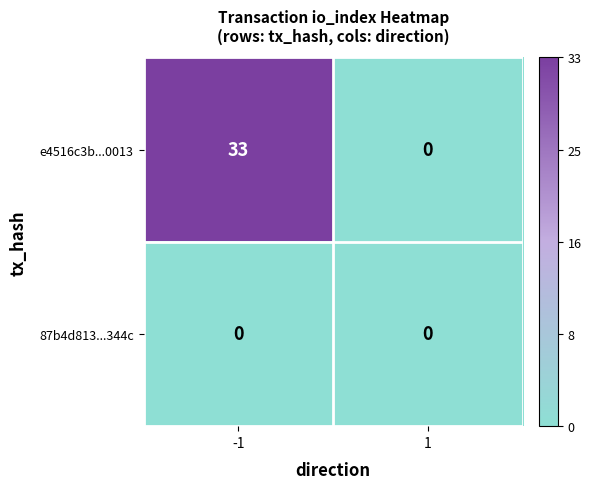

Rank the series by their average value, from highest to lowest.

e4516c3b...0013, 87b4d813...344c